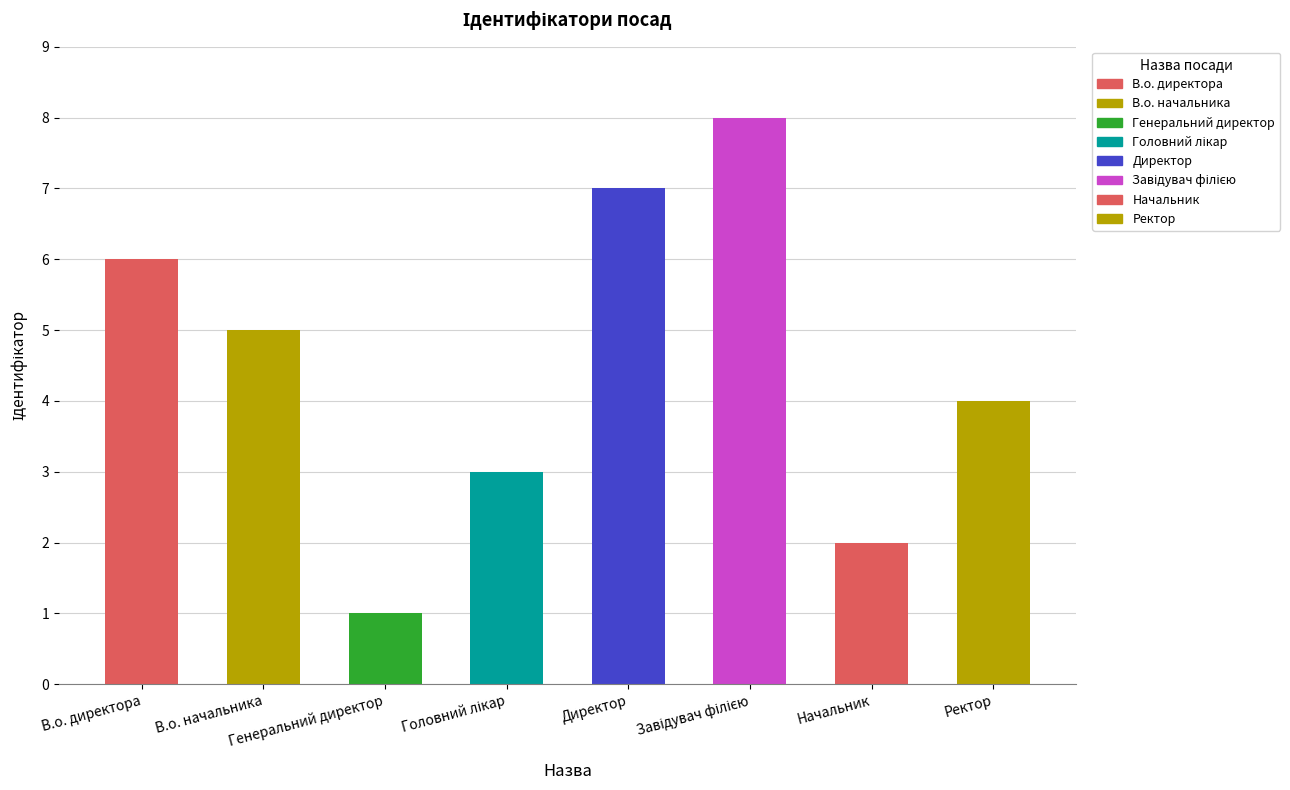

What is the ratio of the value at Генеральний директор to the value at В.о. начальника?

0.2